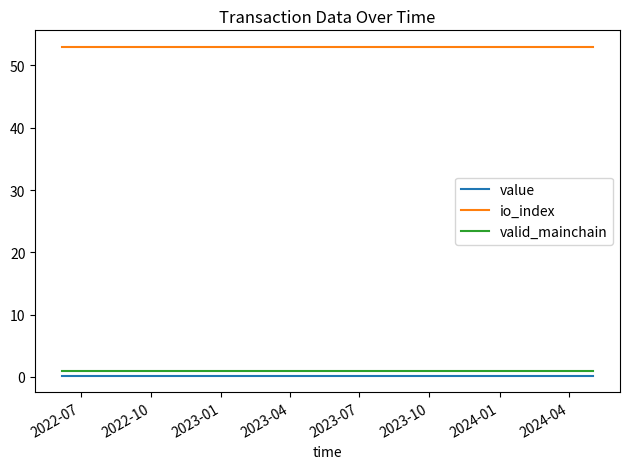

True or false: io_index and value intersect in this chart.

False